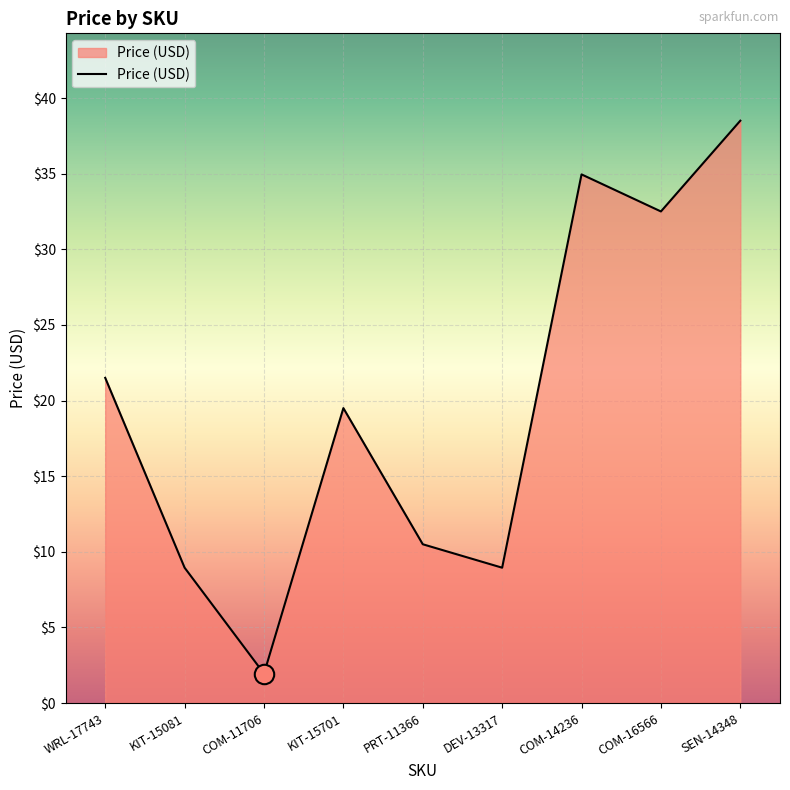

At which label is the value closest to 20?

KIT-15701